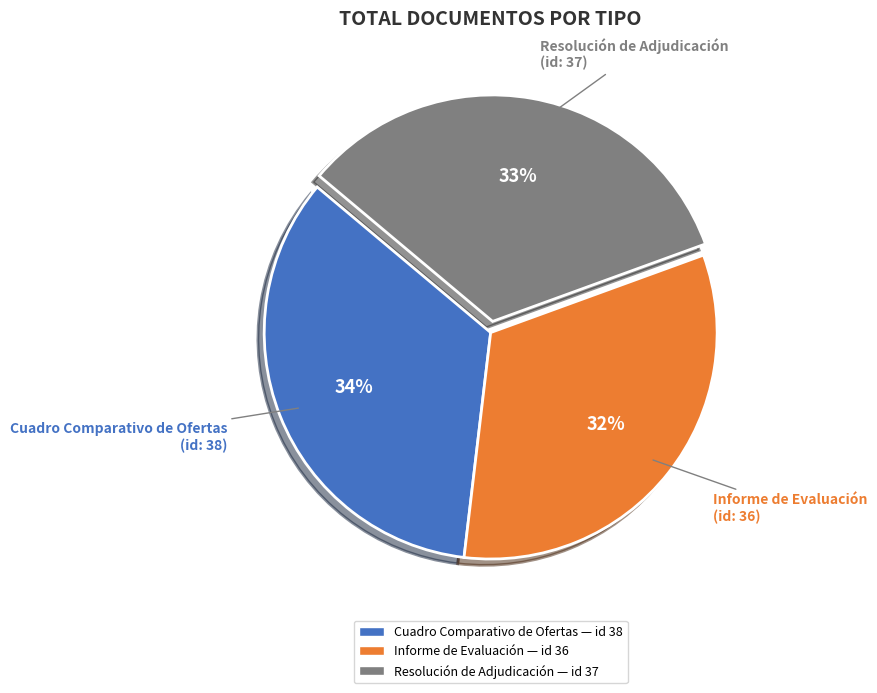

Combined, do Resolución de Adjudicación and Informe de Evaluación account for over 50%?

Yes